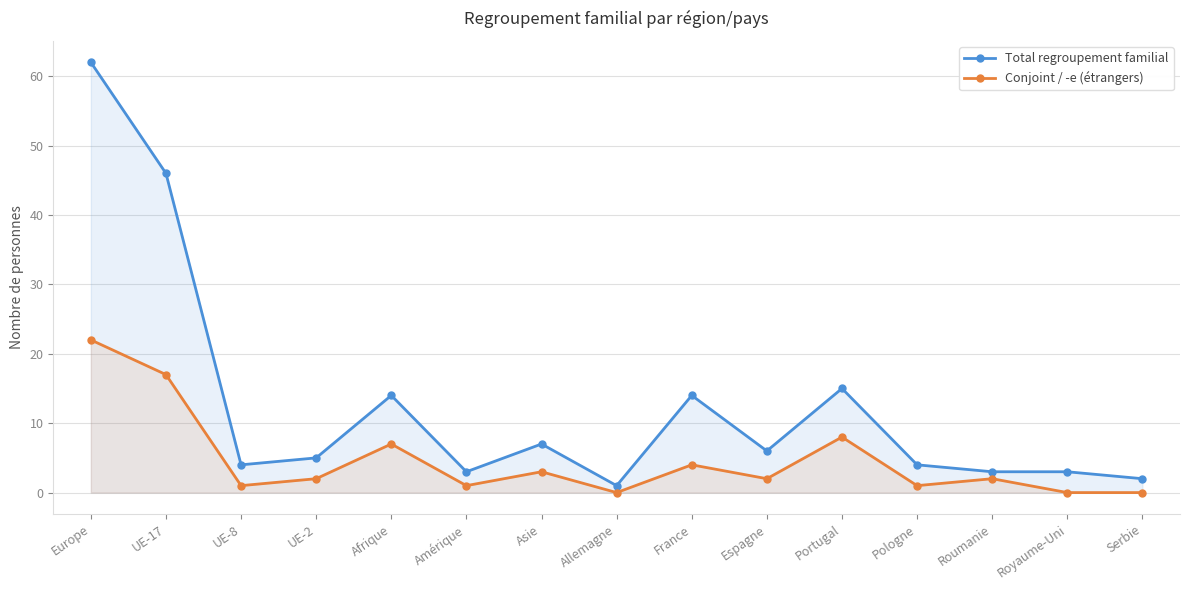

Is it true that Conjoint / -e (étrangers) equals 1 at UE-8?

True